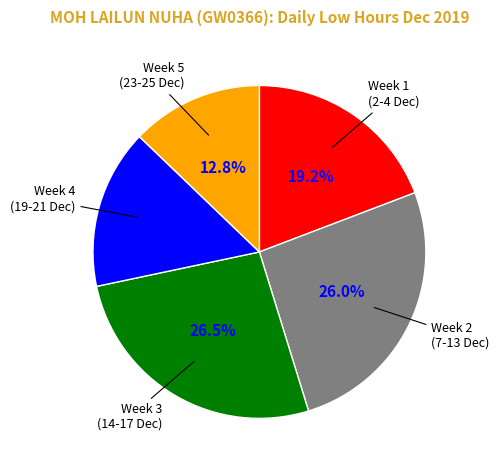

How much of the chart is everything except Week 4 (19-21 Dec)?

84.5%